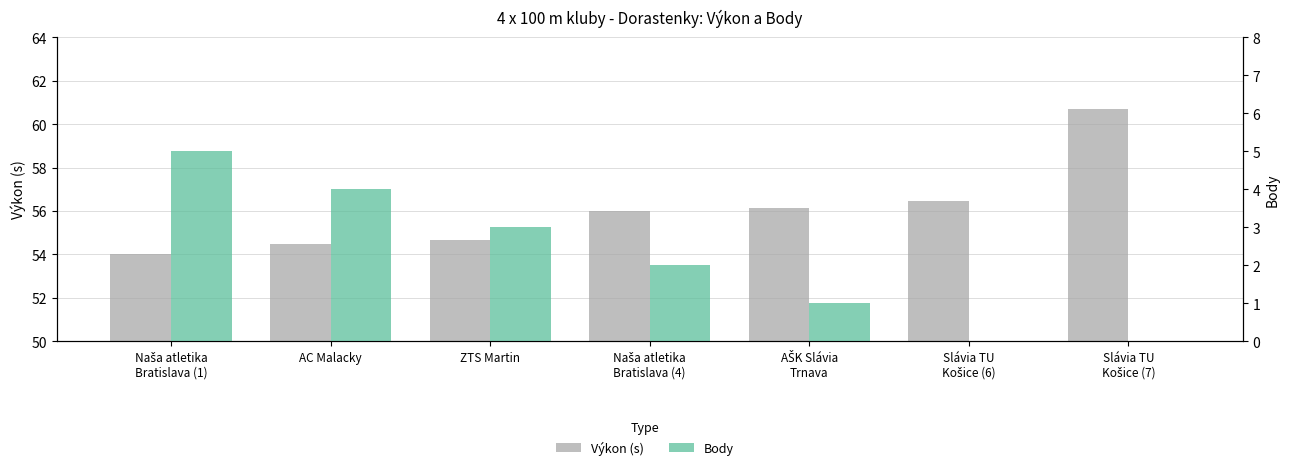

The value of Body at Naša atletika
Bratislava (1) is 9.0. True or false?

False